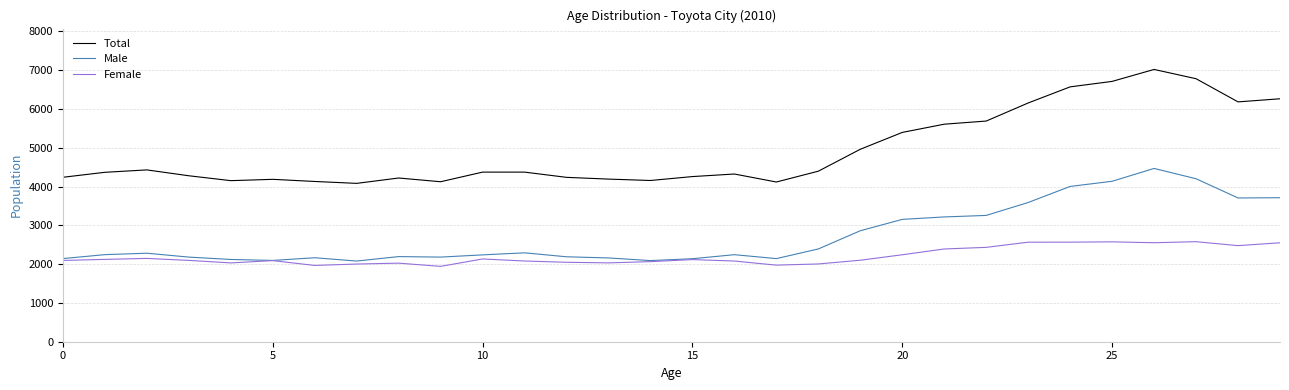

Which series has the widest spread of values?

Total